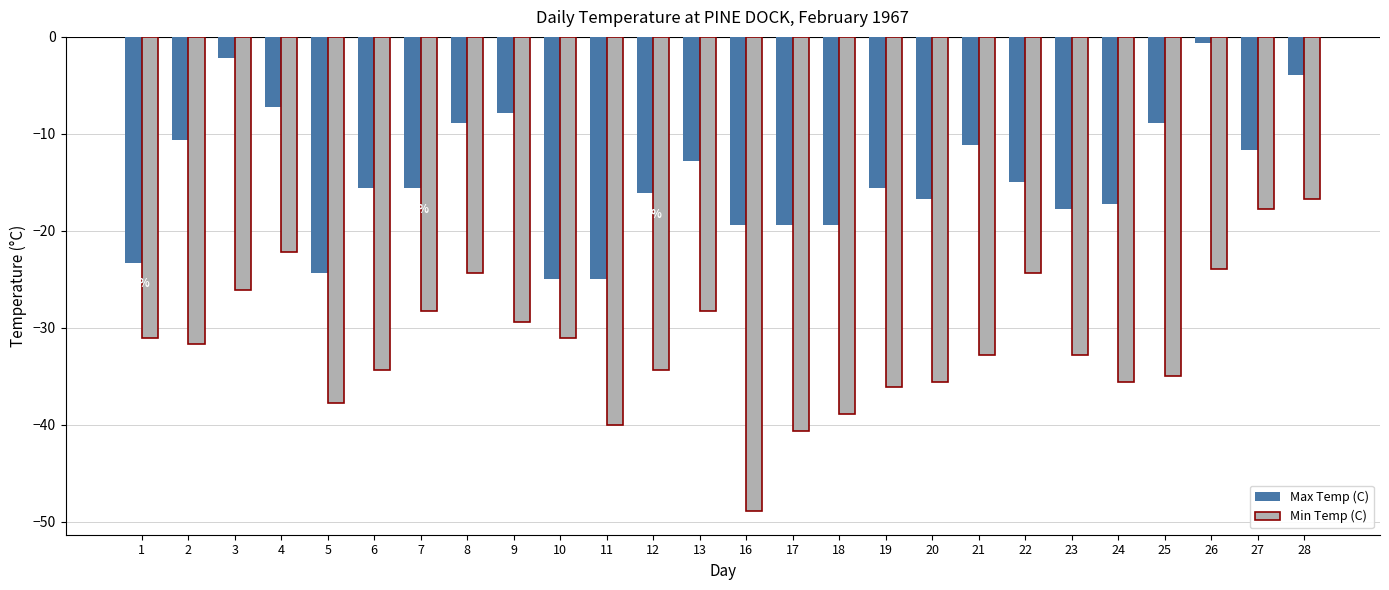

Rank the series at 7 from highest to lowest value.

Max Temp (C), Min Temp (C)